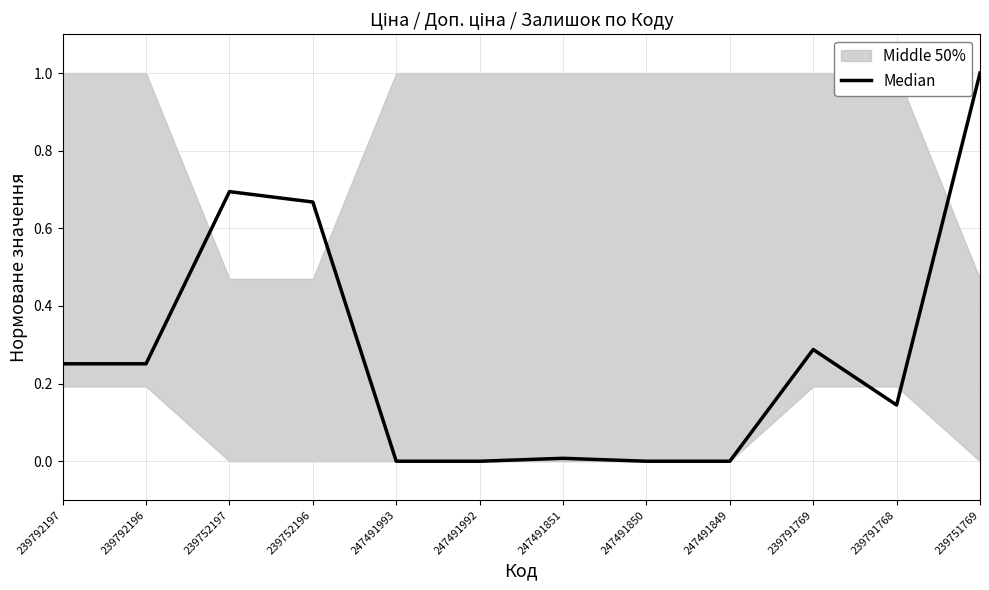

True or false: there are more than 2 points higher than both neighbors.

True